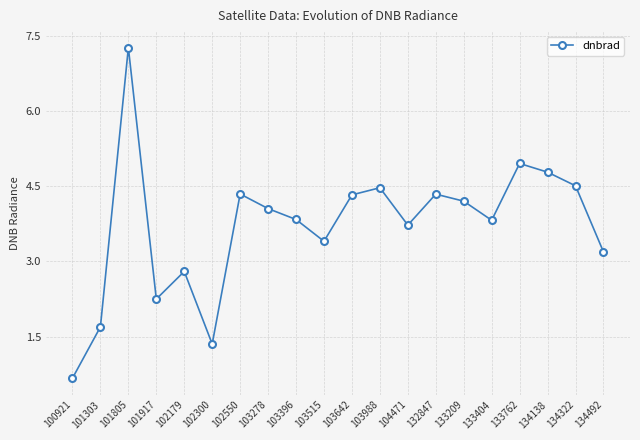

Read the value at 103515.

3.4